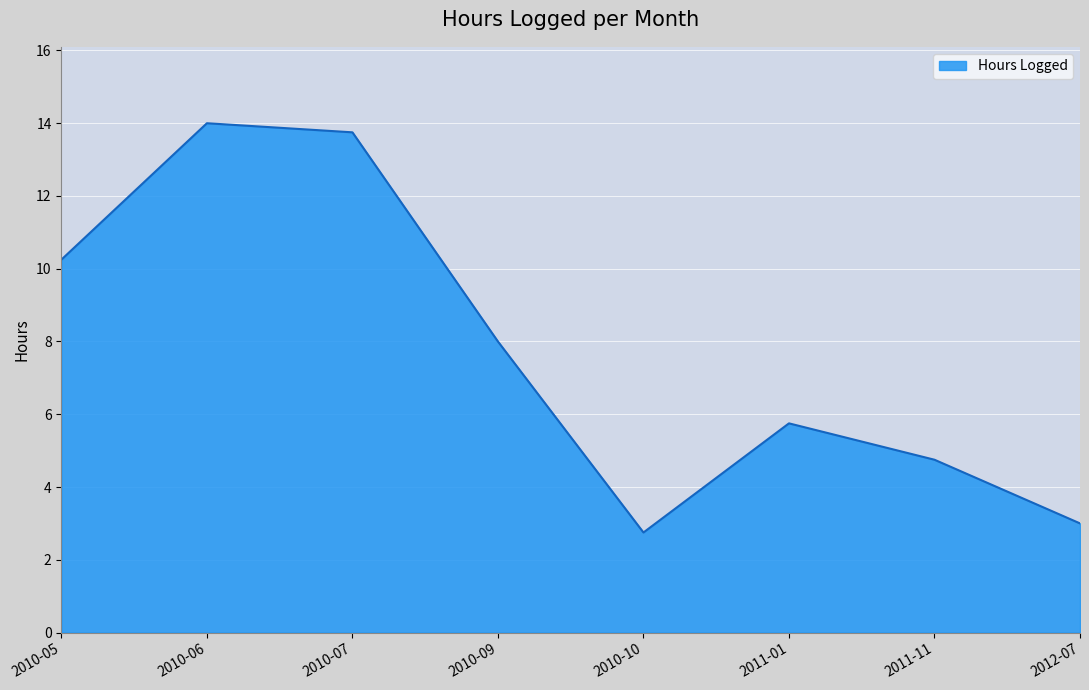

Approximately how many times larger is the value at 2010-10 compared to 2011-01?

0.5